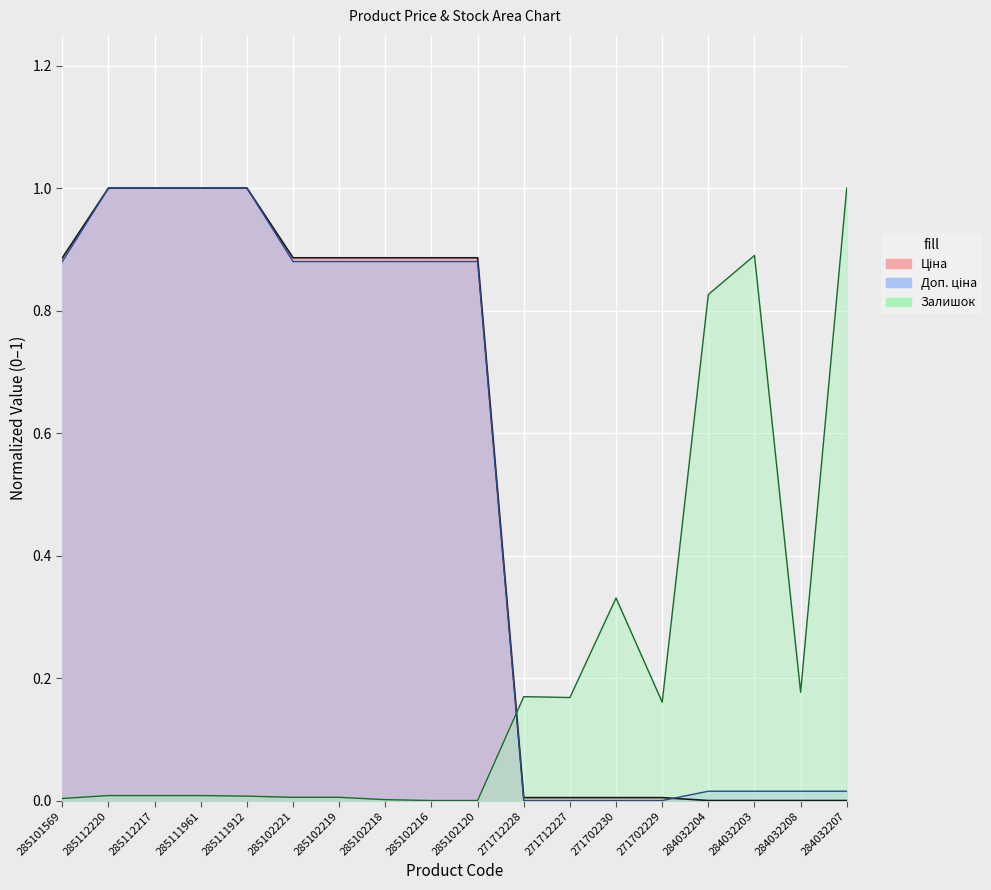

Which series changed the most between 285112220 and 271702229?

Доп. ціна